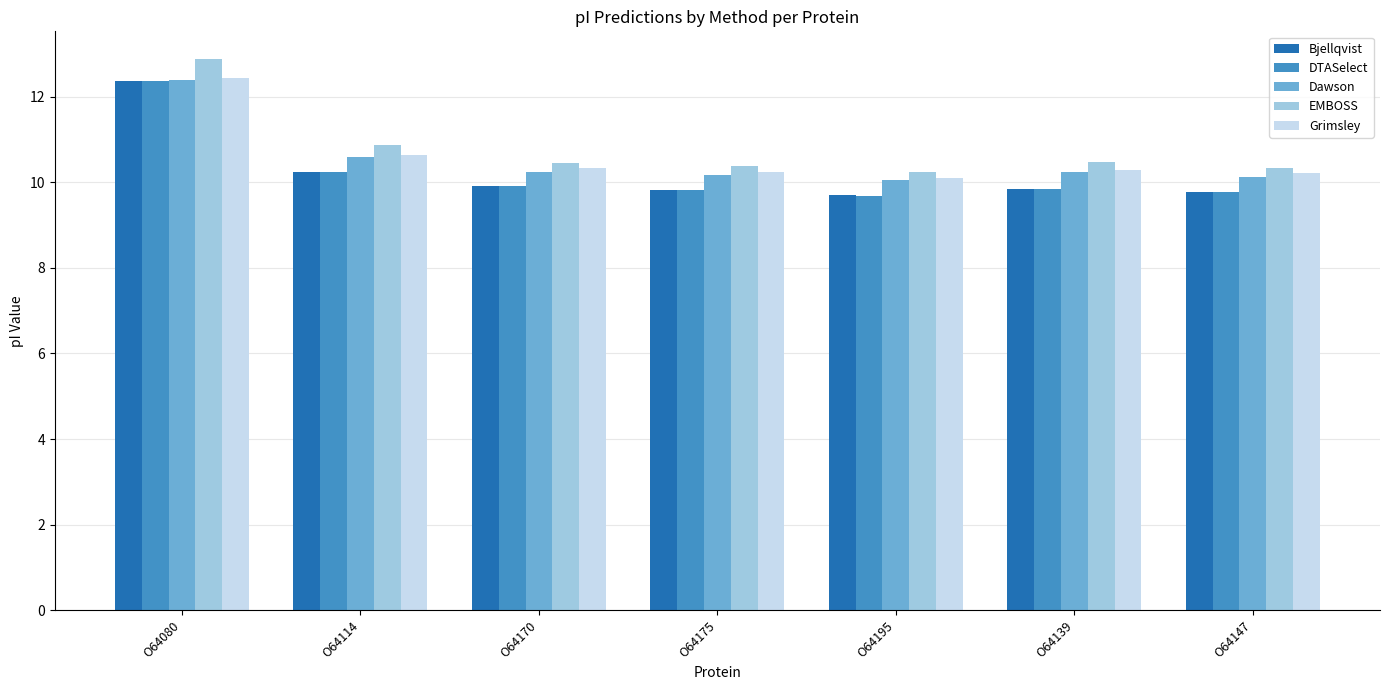

What is the sum of the Grimsley values at O64170 and O64147?

20.5